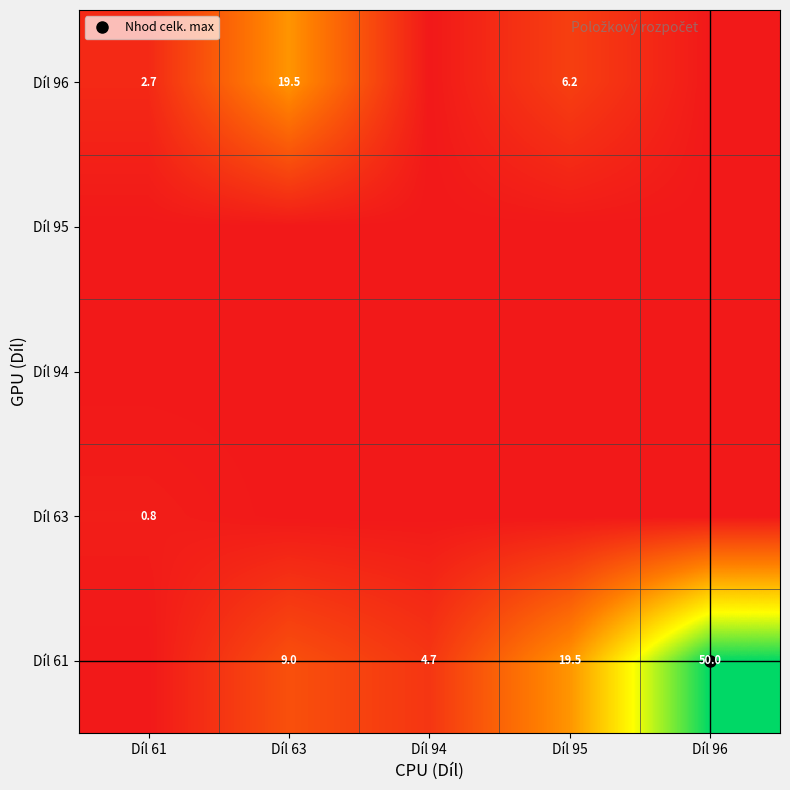

Which has a higher value, Díl 61 or Díl 94?

Díl 94